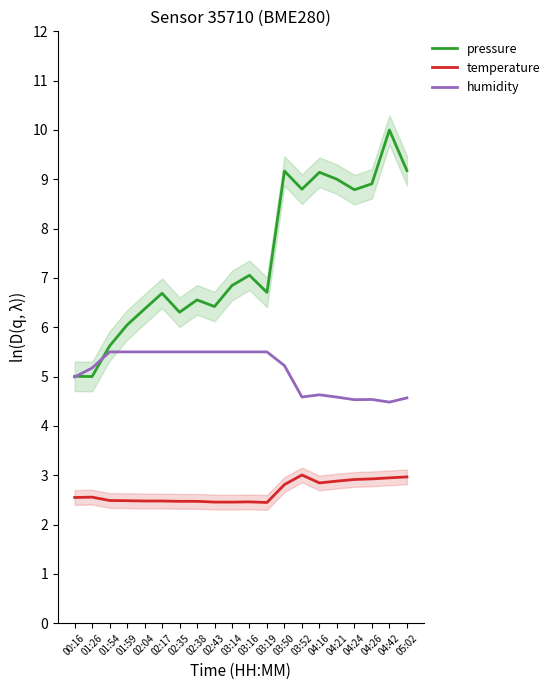

Reading right to left, what are all the values shown in this chart?

pressure: 9.2	10.0	8.9	8.8	9.0	9.1	8.8	9.2	6.7	7.1	6.8	6.4	6.6	6.3	6.7	6.4	6.0	5.6	5.0	5.0
temperature: 3.0	2.9	2.9	2.9	2.9	2.8	3.0	2.8	2.4	2.5	2.5	2.5	2.5	2.5	2.5	2.5	2.5	2.5	2.6	2.5
humidity: 4.6	4.5	4.5	4.5	4.6	4.6	4.6	5.2	5.5	5.5	5.5	5.5	5.5	5.5	5.5	5.5	5.5	5.5	5.2	5.0